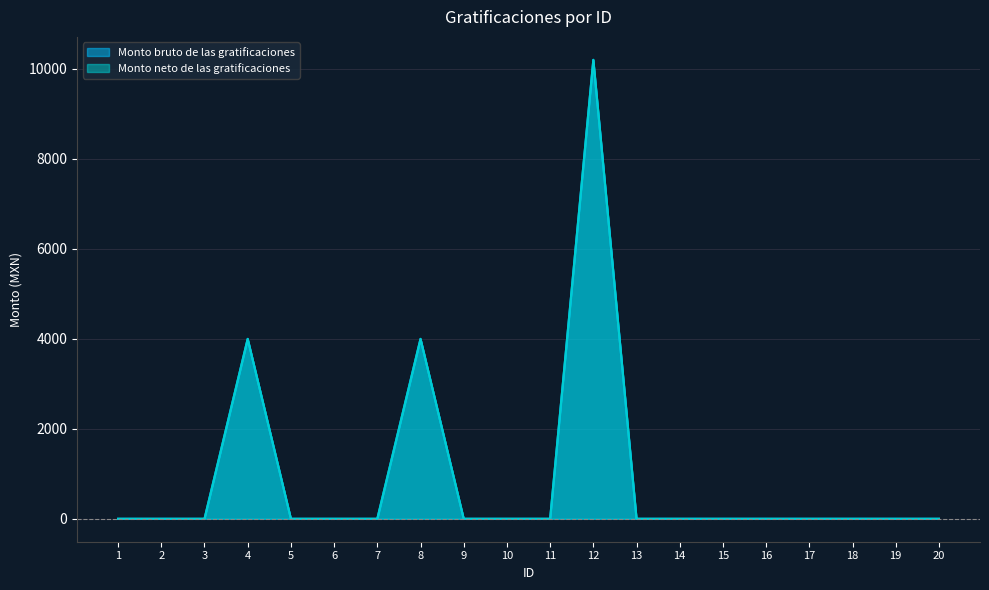

Does the chart have visible grid lines?

Yes